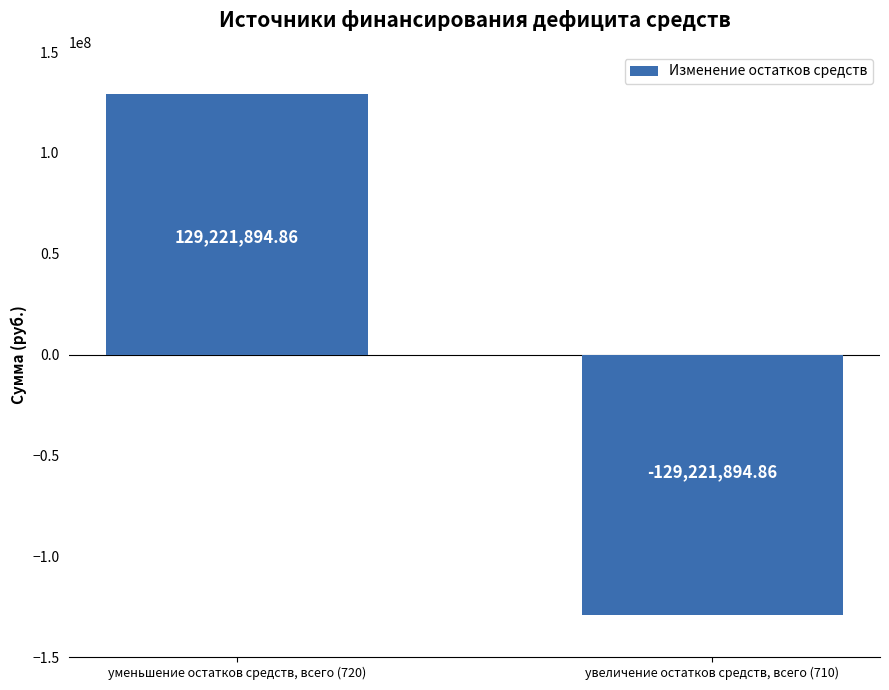

True or false: the data shows 129221894.9 at уменьшение остатков средств, всего (720).

True